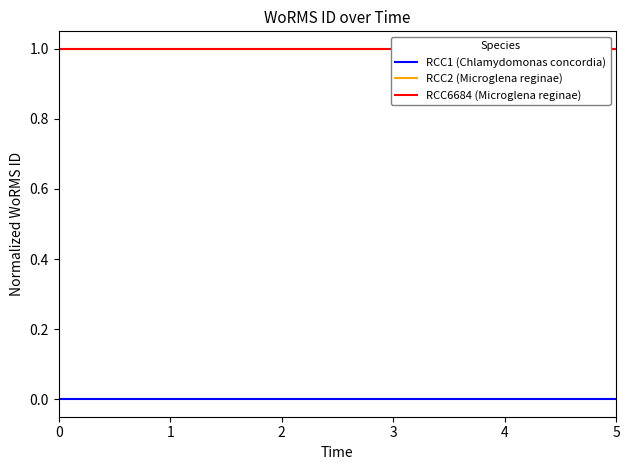

Reading left to right, list all the values displayed in this chart.

RCC1 (Chlamydomonas concordia): 0	0	0	0	0	0
RCC2 (Microglena reginae): 1	1	1	1	1	1
RCC6684 (Microglena reginae): 1	1	1	1	1	1